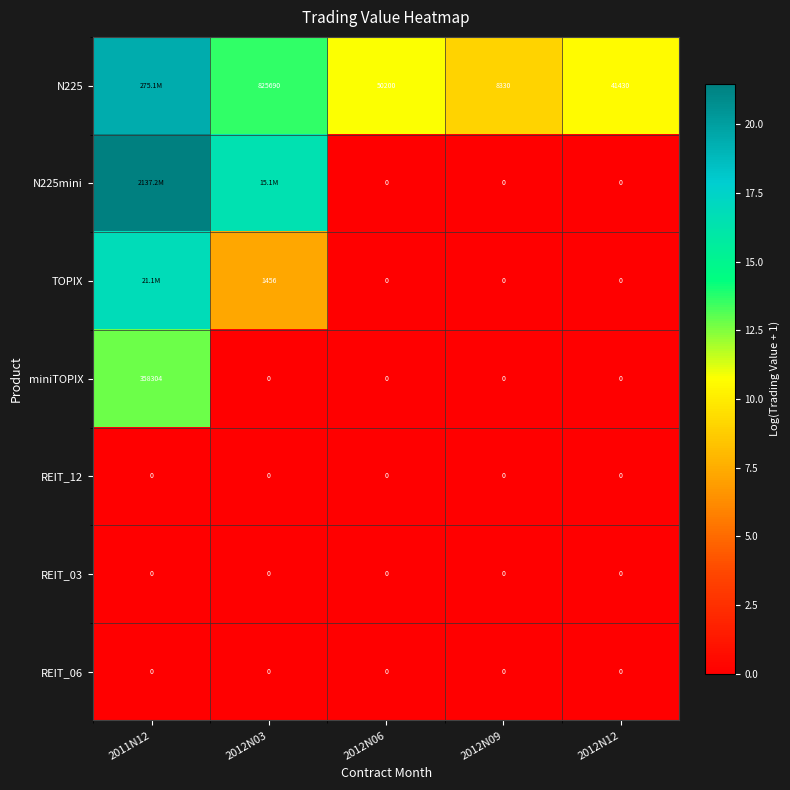

Which series changed the most between 2012N06 and 2012N12?

N225